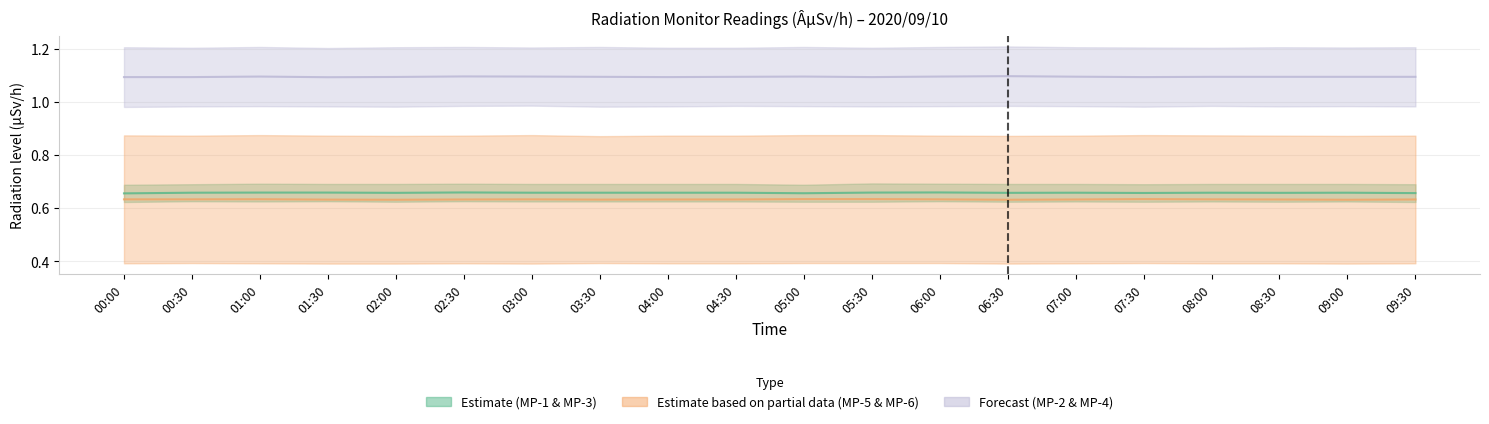

Rank the series at 05:30 from lowest to highest value.

MP-6, MP-3, MP-1, MP-5, MP-2, MP-4